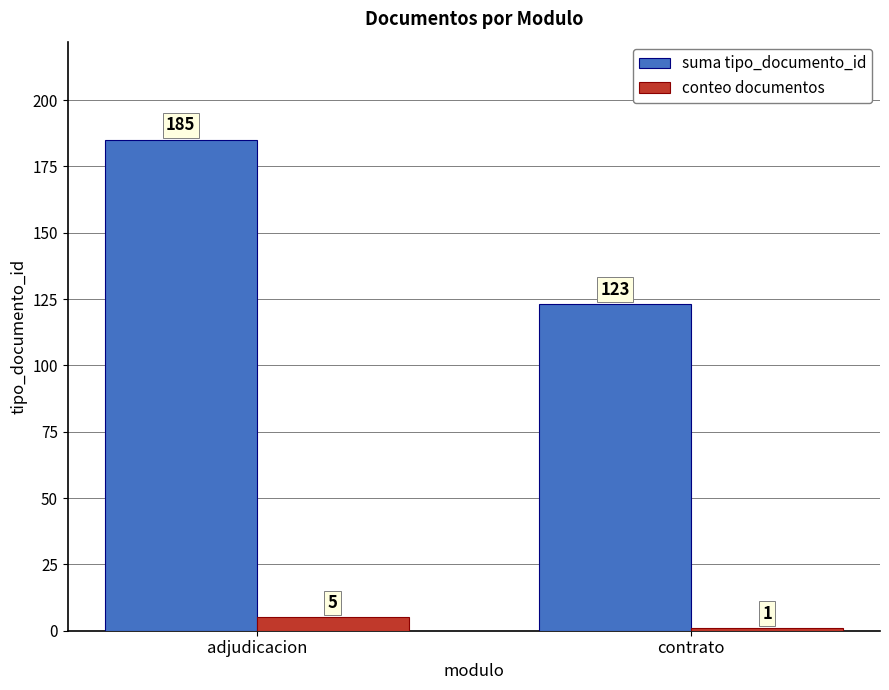

What is the value of the suma tipo_documento_id bar at the 1st from the left?

185